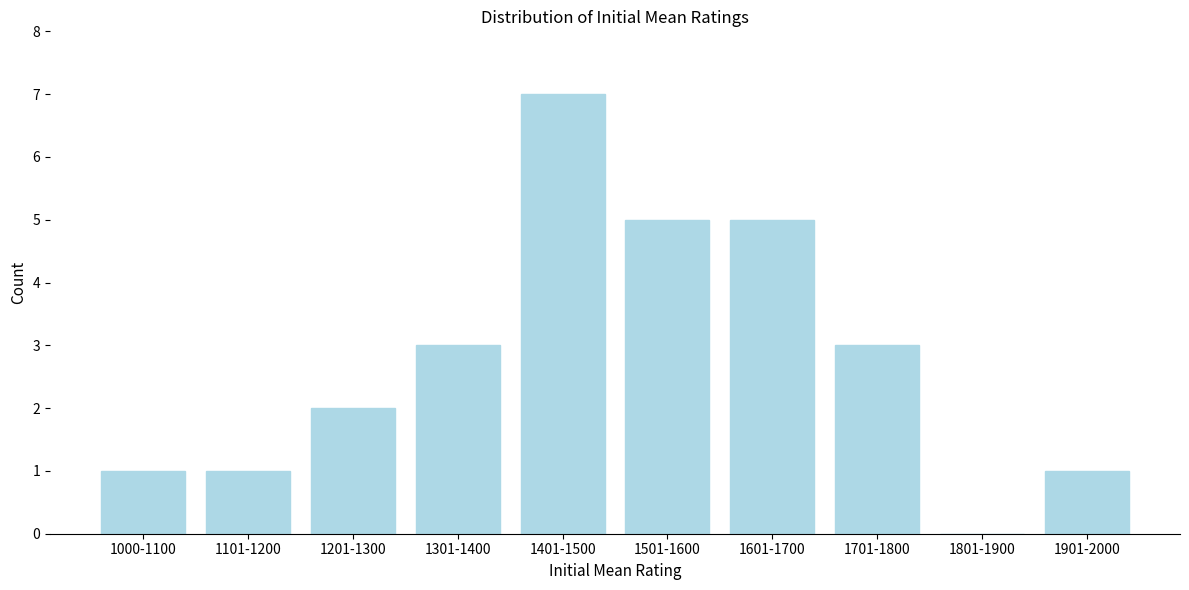

Reading left to right, what are all the values shown in this chart?

1000-1100=1	1101-1200=1	1201-1300=2	1301-1400=3	1401-1500=7	1501-1600=5	1601-1700=5	1701-1800=3	1801-1900=0	1901-2000=1